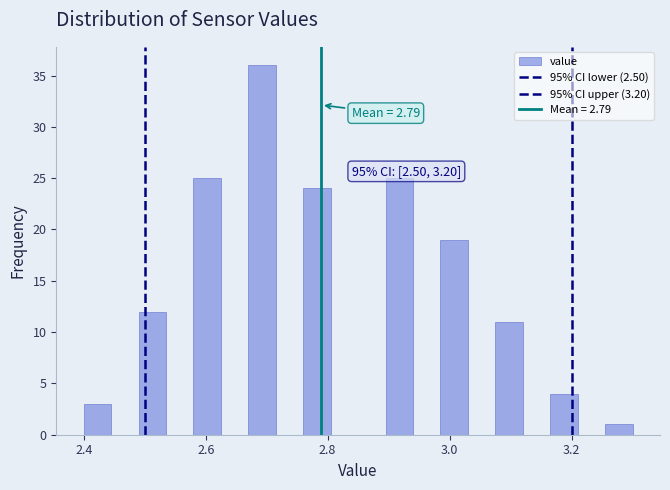

Read against the x-axis, roughly where is the centre of the tallest bar?

2.70